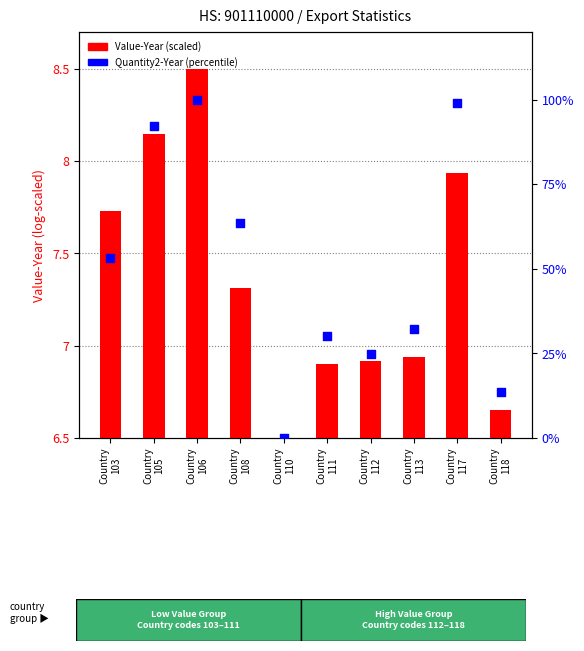

Is the value of Quantity2-Year (percentile) at Country
103 greater than the value of Value-Year (scaled) at Country
110?

Yes